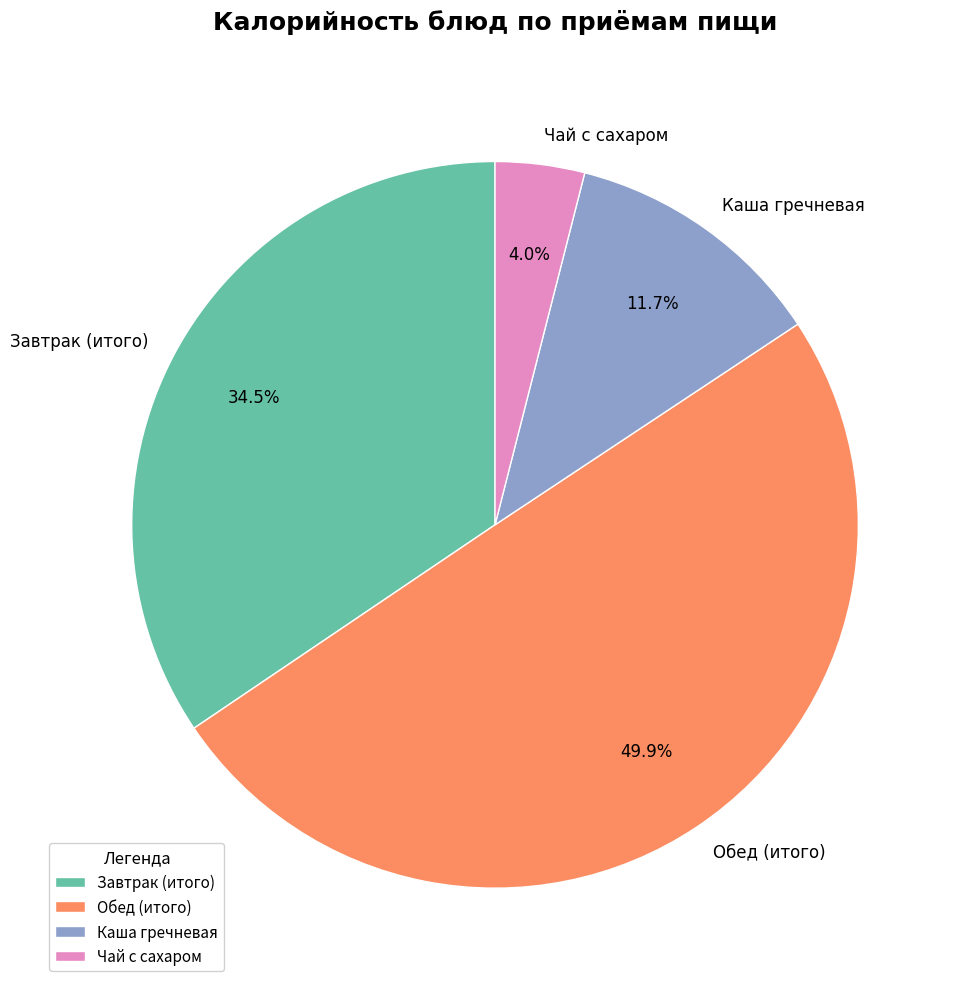

What is the total percentage of Завтрак and Обед?

84.3%